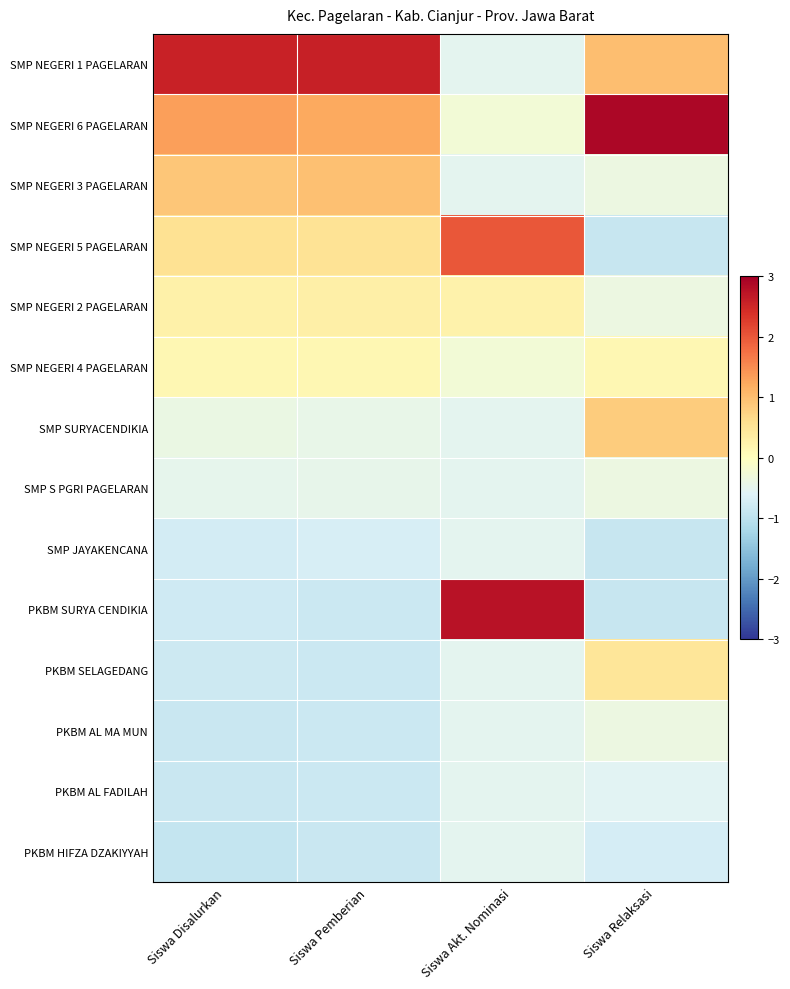

Reading left to right, extract all data points from this chart.

SMP NEGERI 1 PAGELARAN: Siswa Disalurkan=2.6	Siswa Pemberian=2.6	Siswa Akt. Nominasi=-0.5	Siswa Relaksasi=1.0
SMP NEGERI 6 PAGELARAN: Siswa Disalurkan=1.3	Siswa Pemberian=1.2	Siswa Akt. Nominasi=-0.2	Siswa Relaksasi=2.9
SMP NEGERI 3 PAGELARAN: Siswa Disalurkan=0.9	Siswa Pemberian=1.0	Siswa Akt. Nominasi=-0.5	Siswa Relaksasi=-0.4
SMP NEGERI 5 PAGELARAN: Siswa Disalurkan=0.5	Siswa Pemberian=0.5	Siswa Akt. Nominasi=2.0	Siswa Relaksasi=-0.9
SMP NEGERI 2 PAGELARAN: Siswa Disalurkan=0.3	Siswa Pemberian=0.3	Siswa Akt. Nominasi=0.2	Siswa Relaksasi=-0.4
SMP NEGERI 4 PAGELARAN: Siswa Disalurkan=0.1	Siswa Pemberian=0.1	Siswa Akt. Nominasi=-0.2	Siswa Relaksasi=0.1
SMP SURYACENDIKIA: Siswa Disalurkan=-0.4	Siswa Pemberian=-0.4	Siswa Akt. Nominasi=-0.5	Siswa Relaksasi=0.8
SMP S PGRI PAGELARAN: Siswa Disalurkan=-0.5	Siswa Pemberian=-0.5	Siswa Akt. Nominasi=-0.5	Siswa Relaksasi=-0.4
SMP JAYAKENCANA: Siswa Disalurkan=-0.7	Siswa Pemberian=-0.7	Siswa Akt. Nominasi=-0.5	Siswa Relaksasi=-0.9
PKBM SURYA CENDIKIA: Siswa Disalurkan=-0.8	Siswa Pemberian=-0.8	Siswa Akt. Nominasi=2.8	Siswa Relaksasi=-0.9
PKBM SELAGEDANG: Siswa Disalurkan=-0.8	Siswa Pemberian=-0.8	Siswa Akt. Nominasi=-0.5	Siswa Relaksasi=0.5
PKBM AL MA MUN: Siswa Disalurkan=-0.8	Siswa Pemberian=-0.8	Siswa Akt. Nominasi=-0.5	Siswa Relaksasi=-0.4
PKBM AL FADILAH: Siswa Disalurkan=-0.9	Siswa Pemberian=-0.8	Siswa Akt. Nominasi=-0.5	Siswa Relaksasi=-0.5
PKBM HIFZA DZAKIYYAH: Siswa Disalurkan=-0.9	Siswa Pemberian=-0.9	Siswa Akt. Nominasi=-0.5	Siswa Relaksasi=-0.7